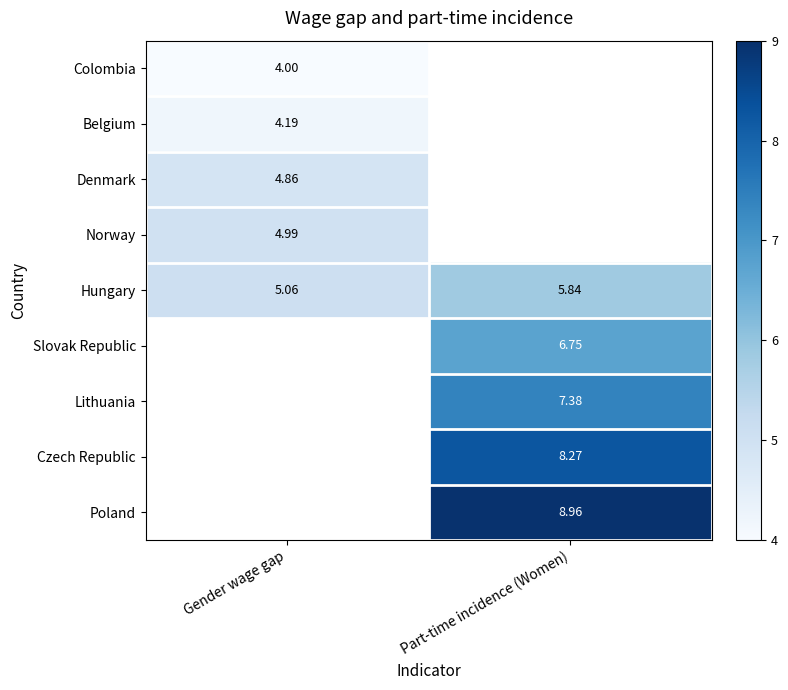

Is the value of Colombia at Gender wage gap greater than the value of Hungary at Gender wage gap?

No